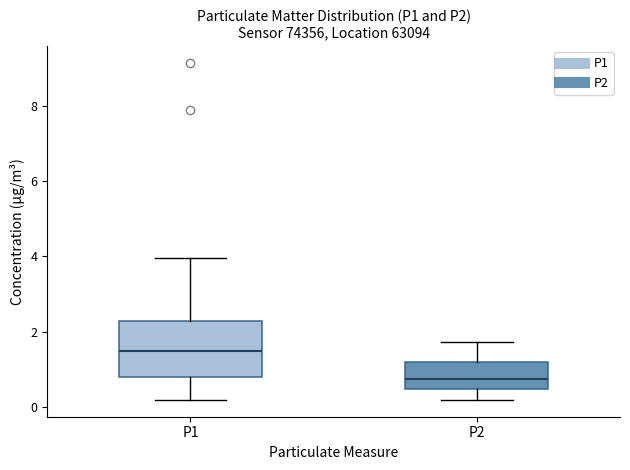

Which box's median line is the highest?

P1